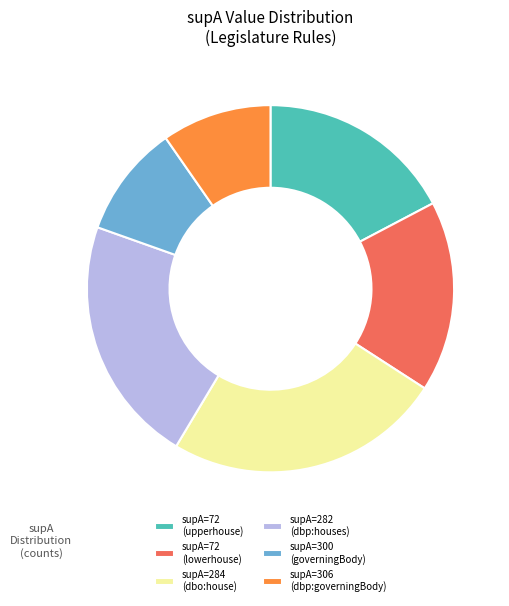

Do supA=300 (governingBody) and supA=282 (dbp:houses) together represent more than half of the pie?

No